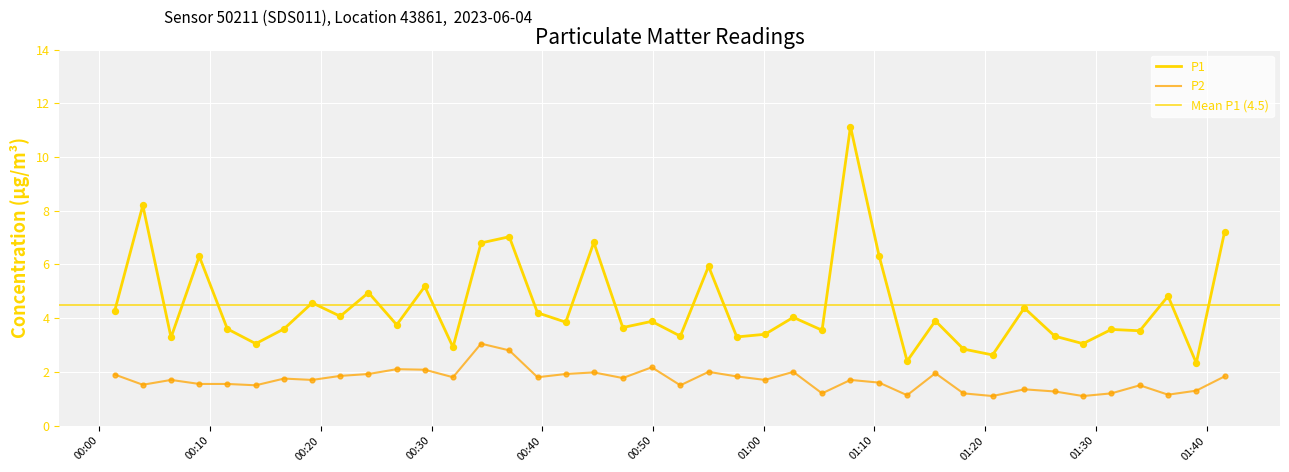

Is the value of P2 at 2023-06-04T01:15:30 greater than the value of P1 at 2023-06-04T00:49:53?

No